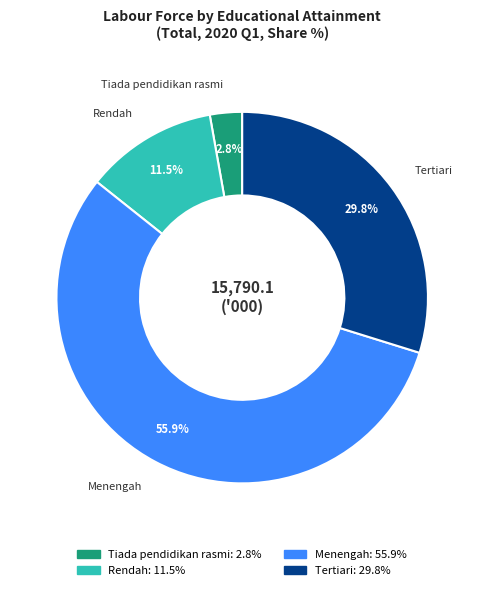

What is the majority slice?

Menengah